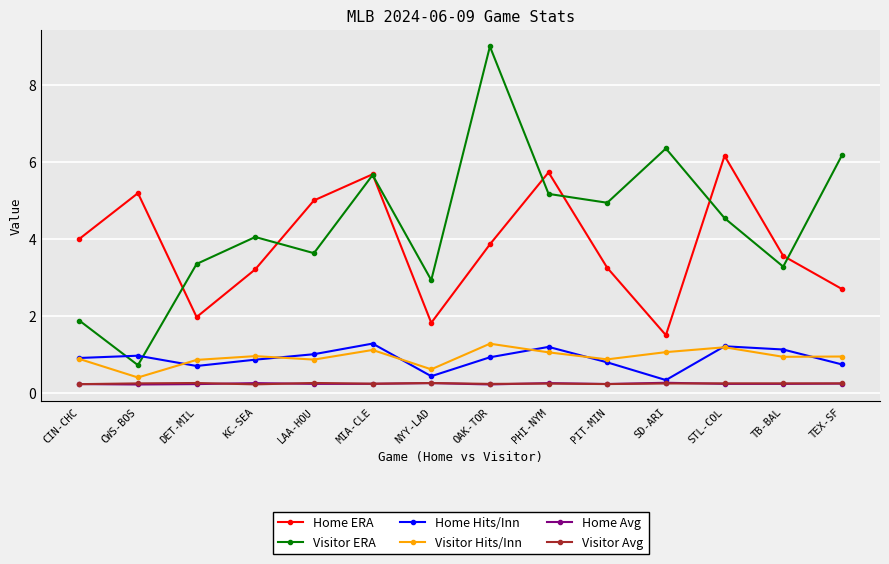

What is the value of the Visitor ERA point at the 10th from the left?

4.9